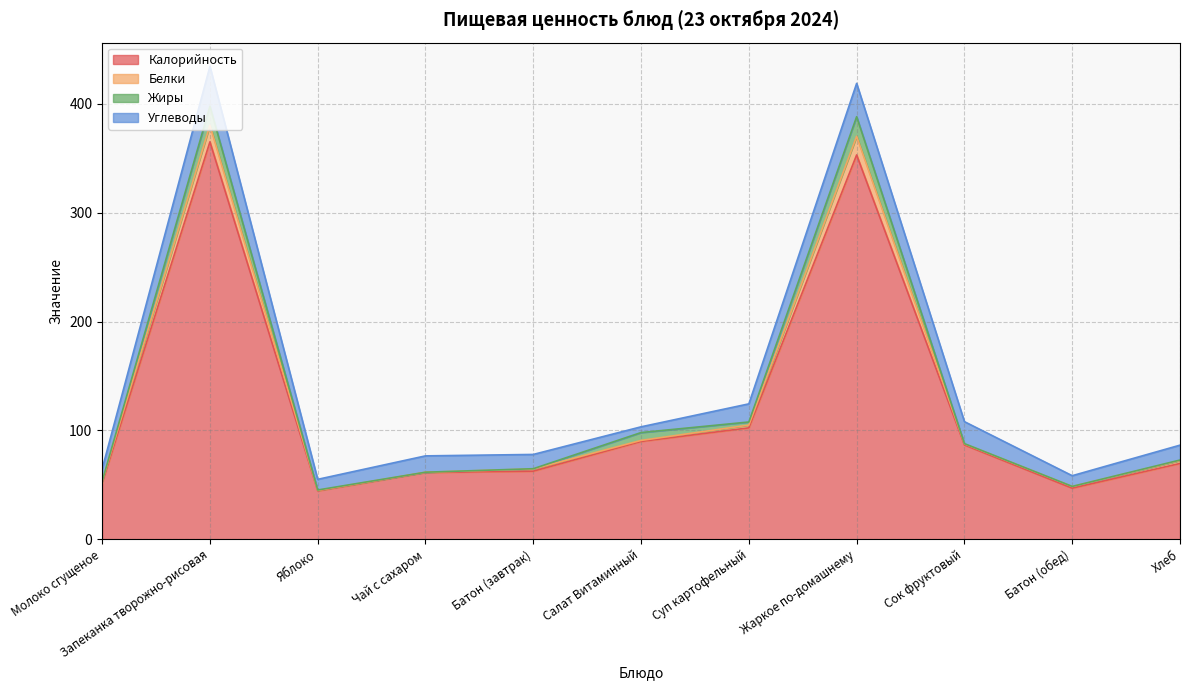

Is it true that Калорийность equals 46.9 at Батон (обед)?

True